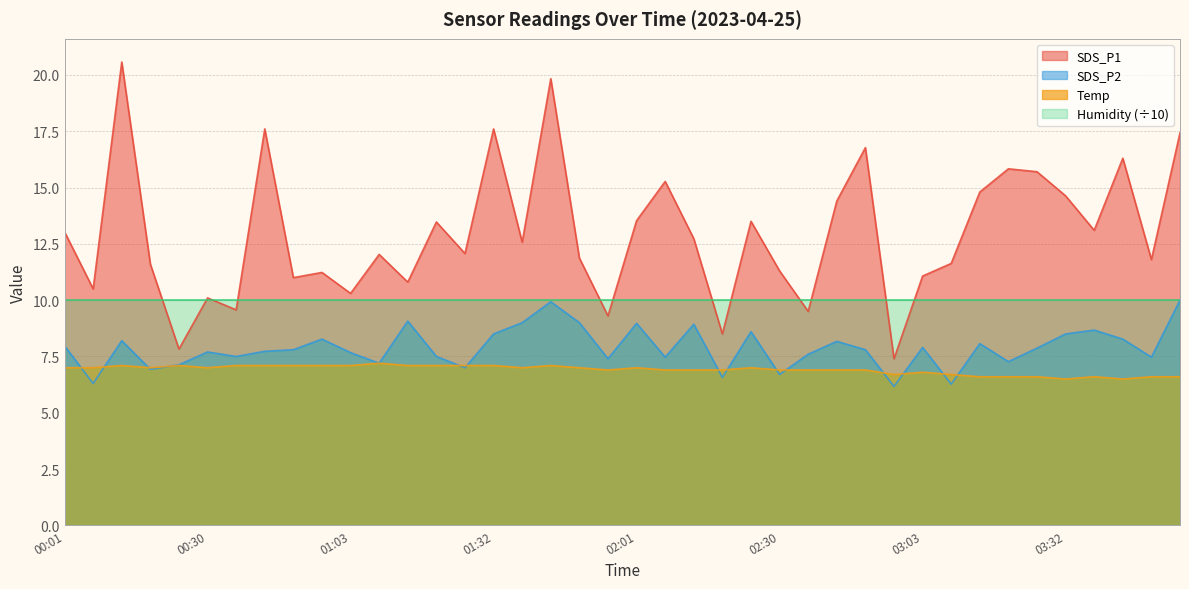

What is the difference between the highest and lowest values at 03:41?

9.8